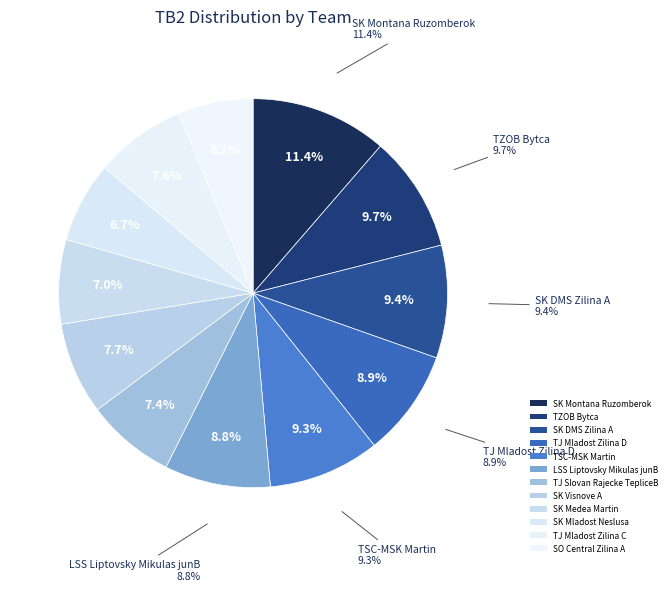

Approximately how many times larger is the value at TJ Mladost Zilina D compared to TZOB Bytca?

0.9